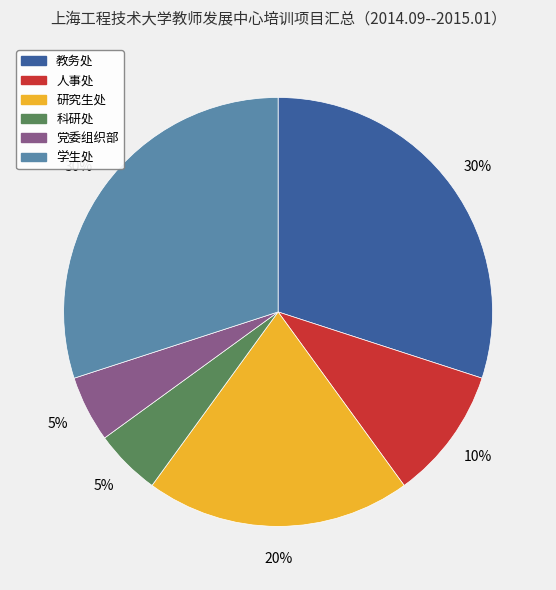

True or false: 教务处 accounts for 30% of the total.

True